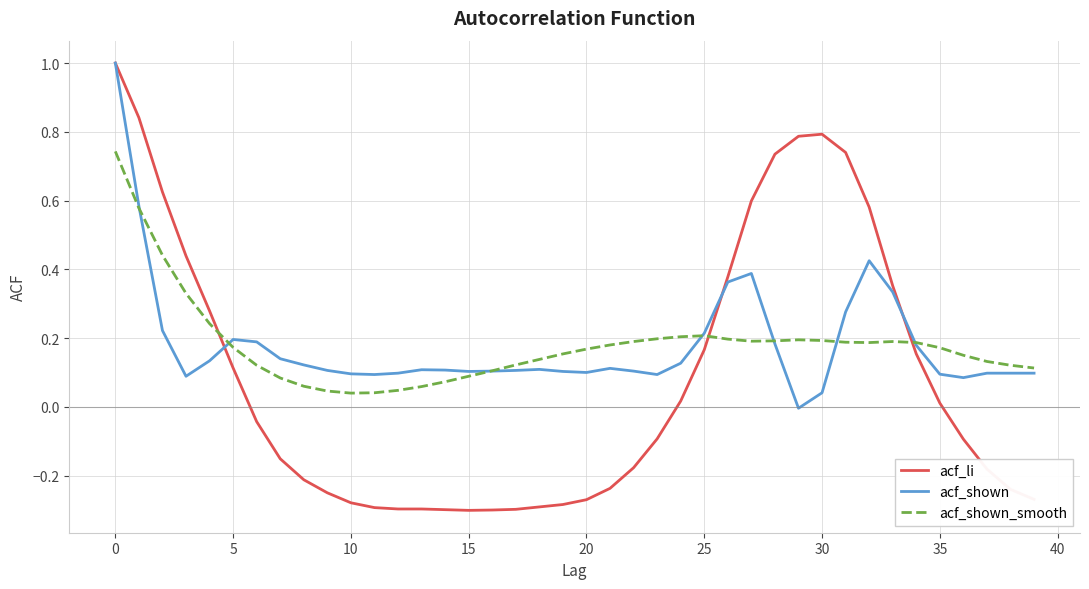

Which series has the widest spread of values?

acf_li